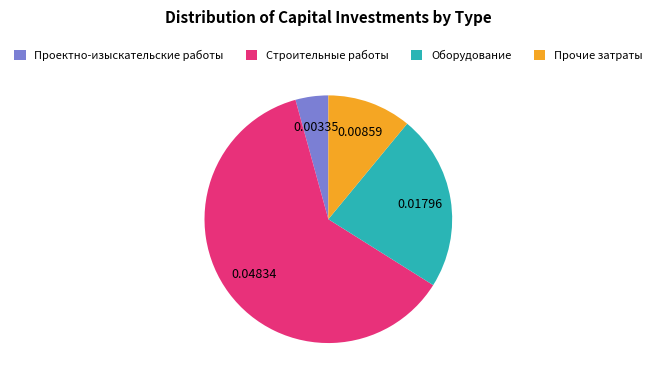

Rank the categories by value from highest to lowest.

Строительные работы, Оборудование, Прочие затраты, Проектно-изыскательские работы